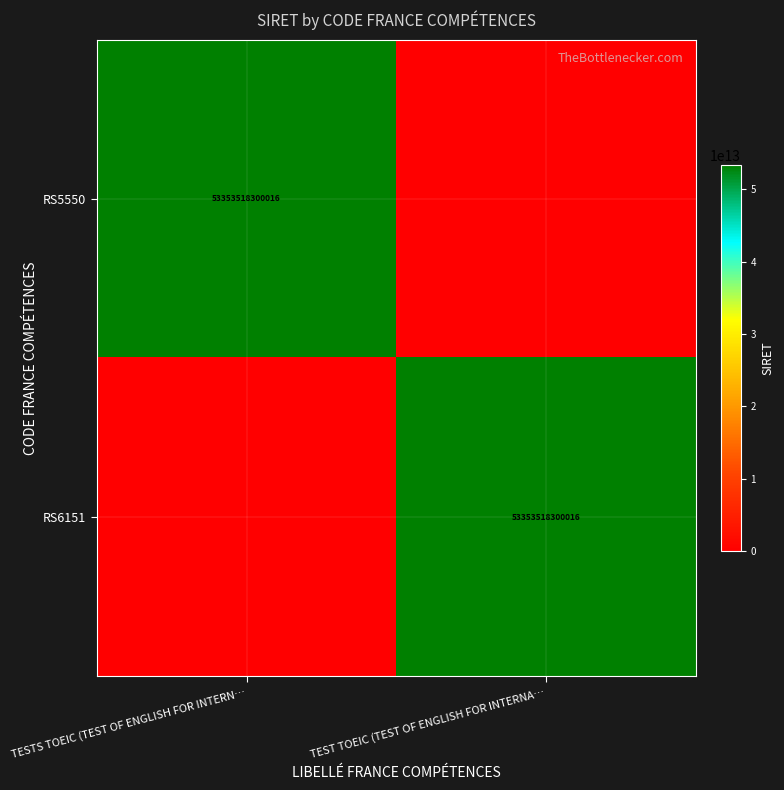

True or false: RS5550 has a value of 53353518300016 at TESTS TOEIC (TEST OF ENGLISH FOR INTERN….

True